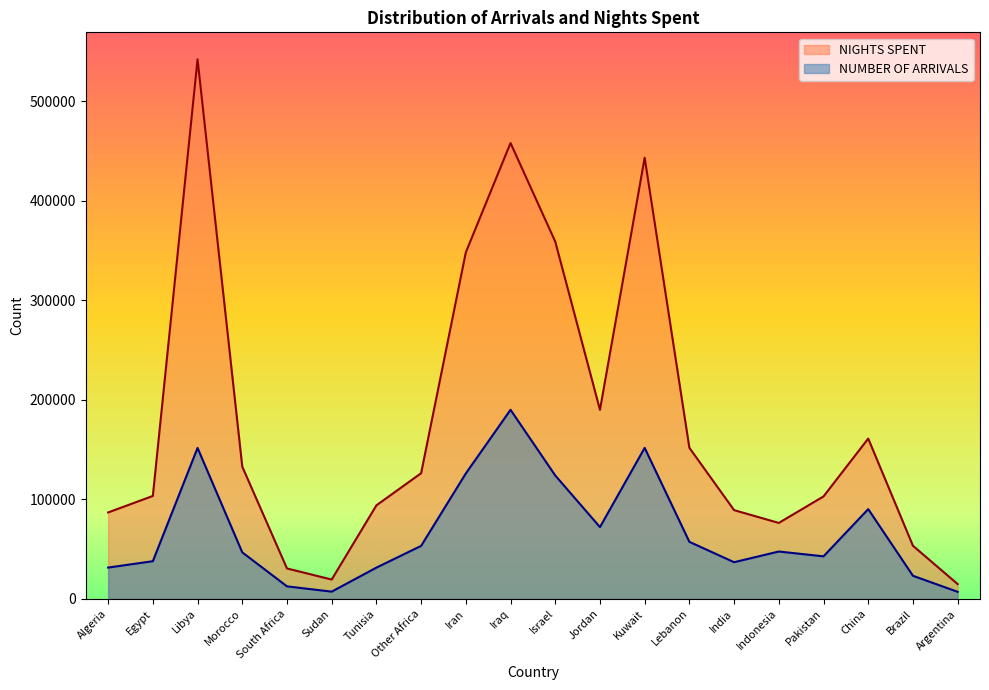

What is the difference between the maximum and second lowest values in the NIGHTS SPENT series?

522884